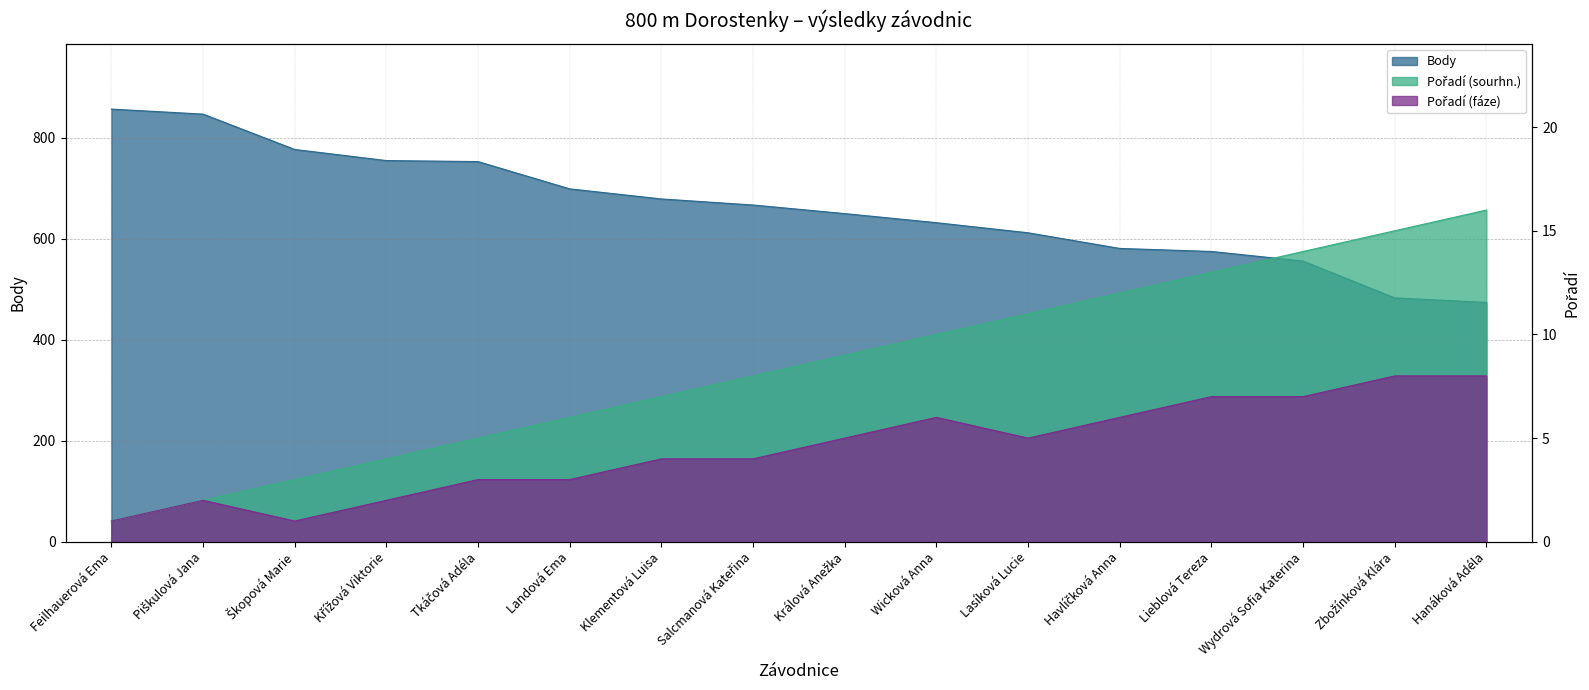

At which label does Body first exceed 667?

Feilhauerová Ema